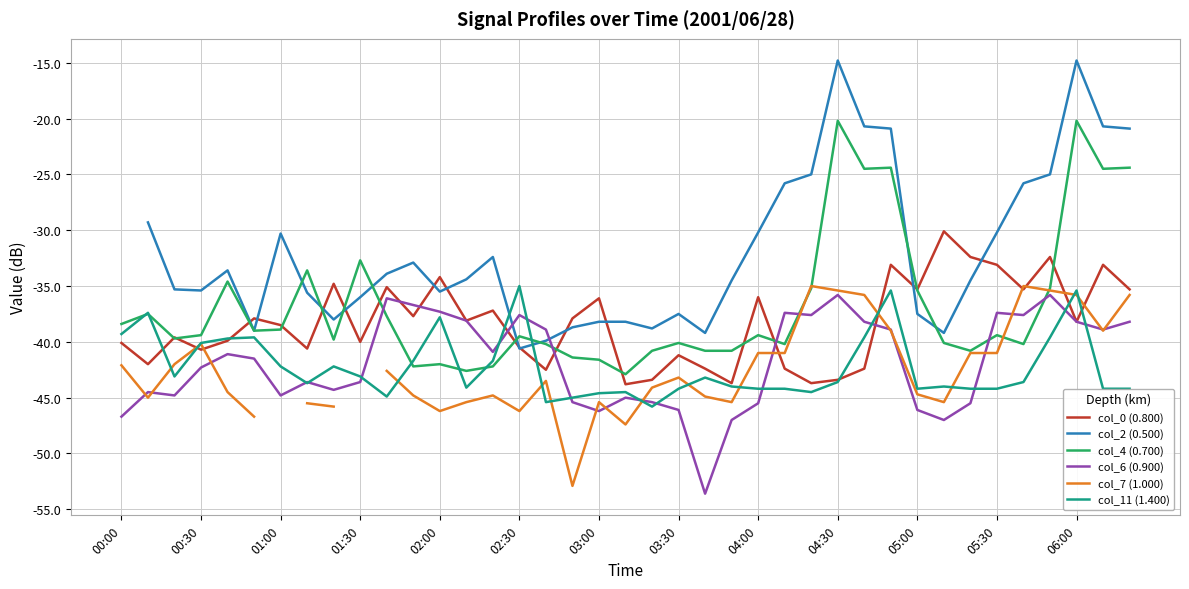

True or false: col_2 (0.500) and col_4 (0.700) intersect in this chart.

True